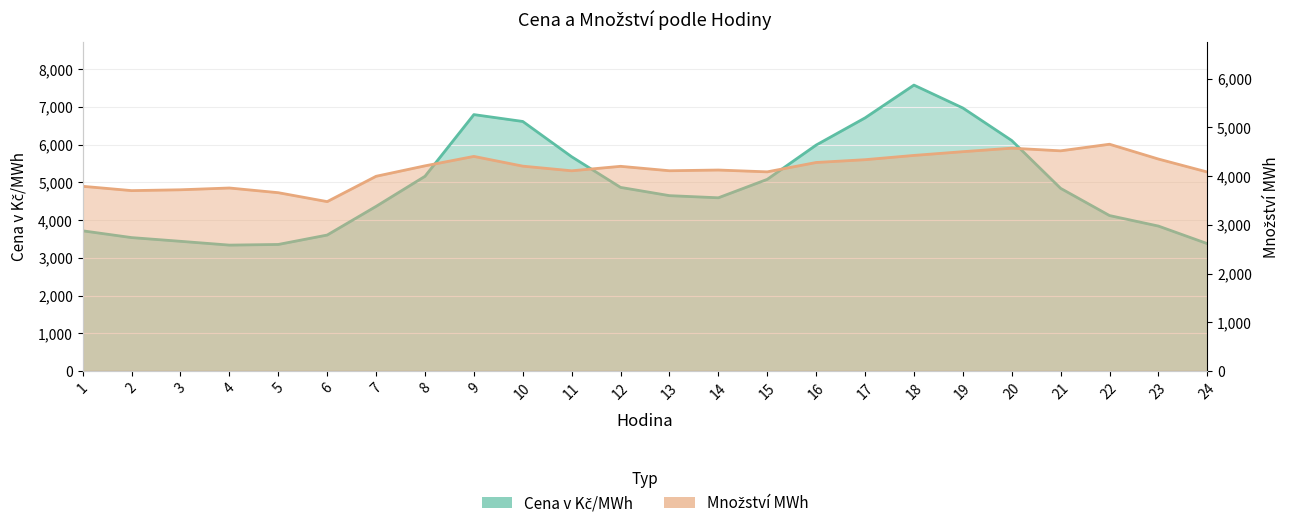

The value of Množství MWh at 24 is 1330.7. True or false?

False